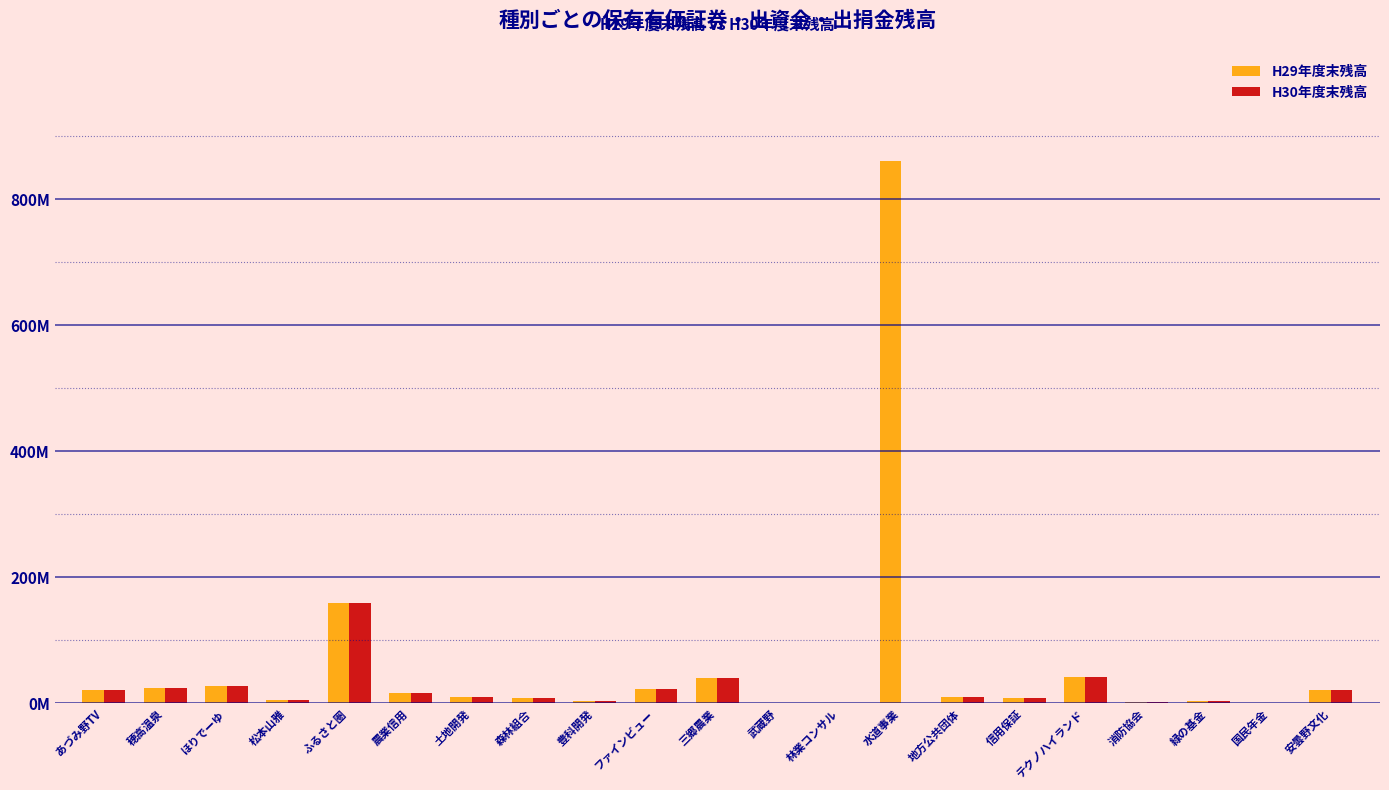

Where is H30年度末残高 nearest to the value 79418000?

テクノハイランド